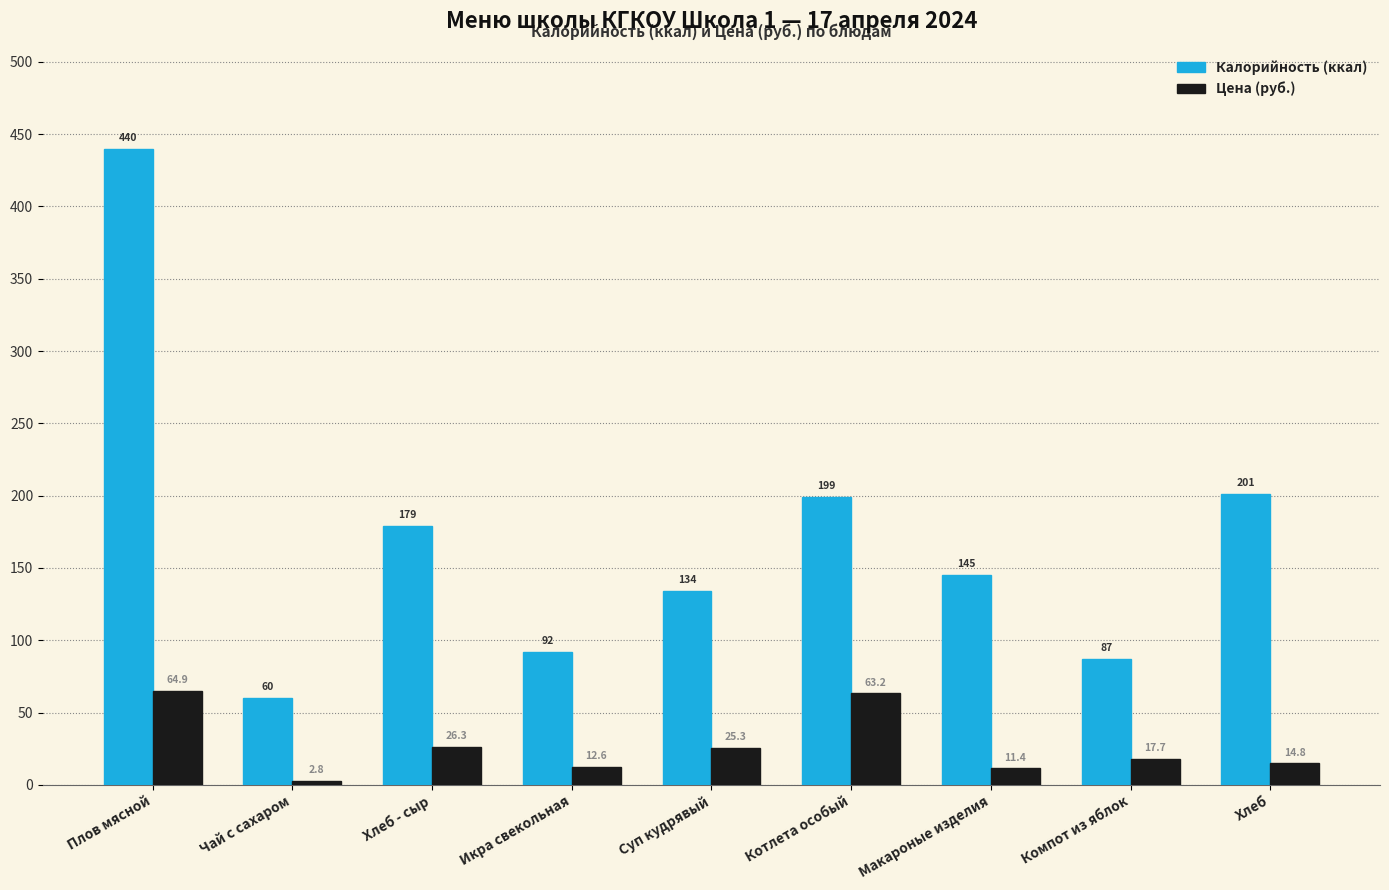

At which label does Цена (руб.) first exceed 17?

Плов мясной